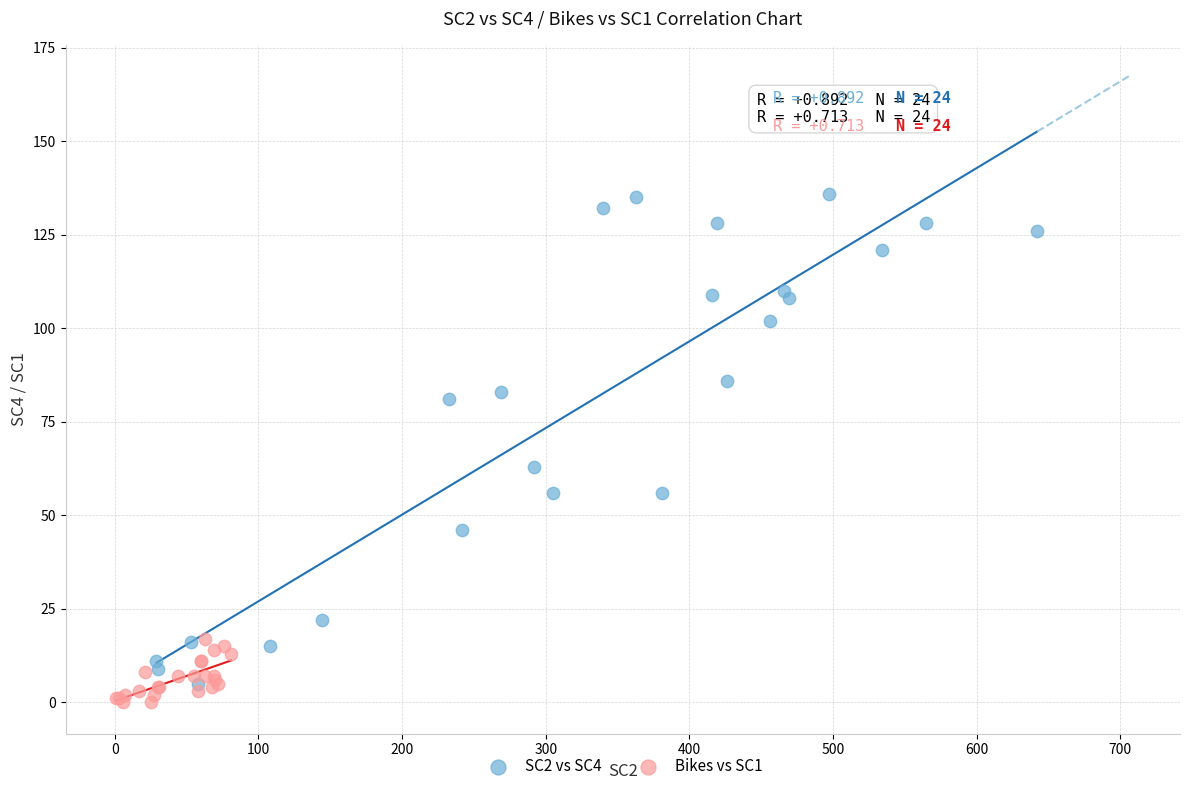

Which series has the widest spread of Y values?

SC2 vs SC4